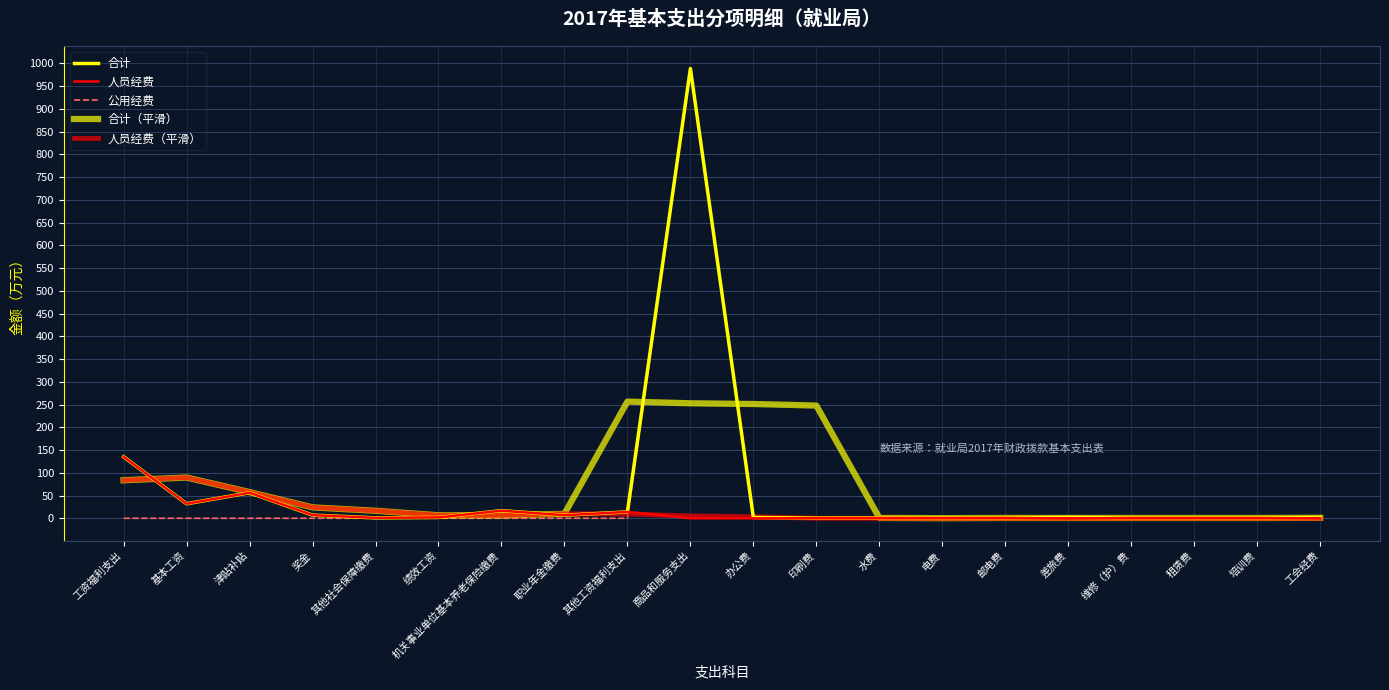

How many lines are shown in the chart?

5